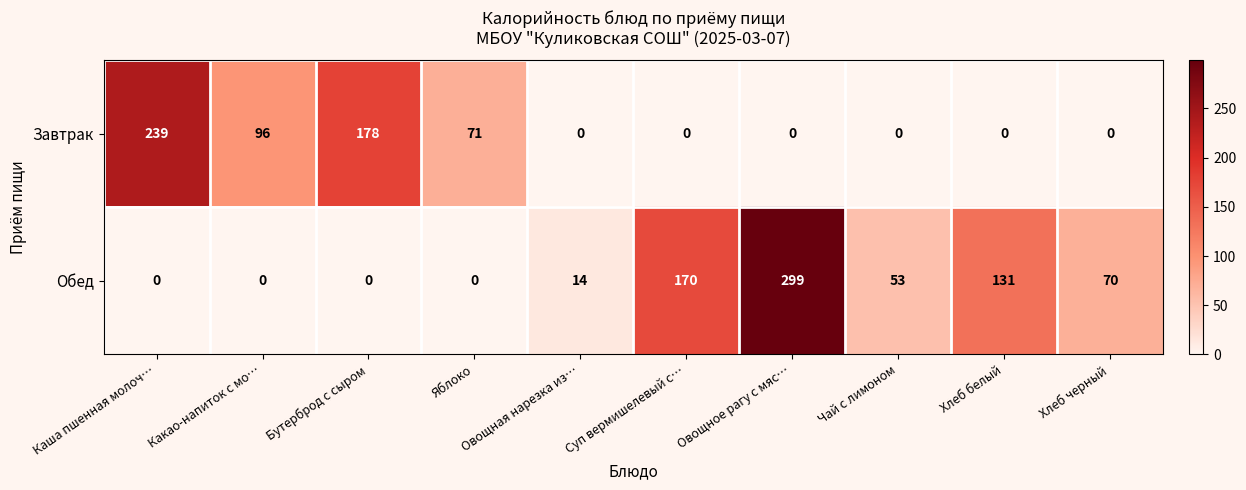

What is the average value of the Обед series?

74